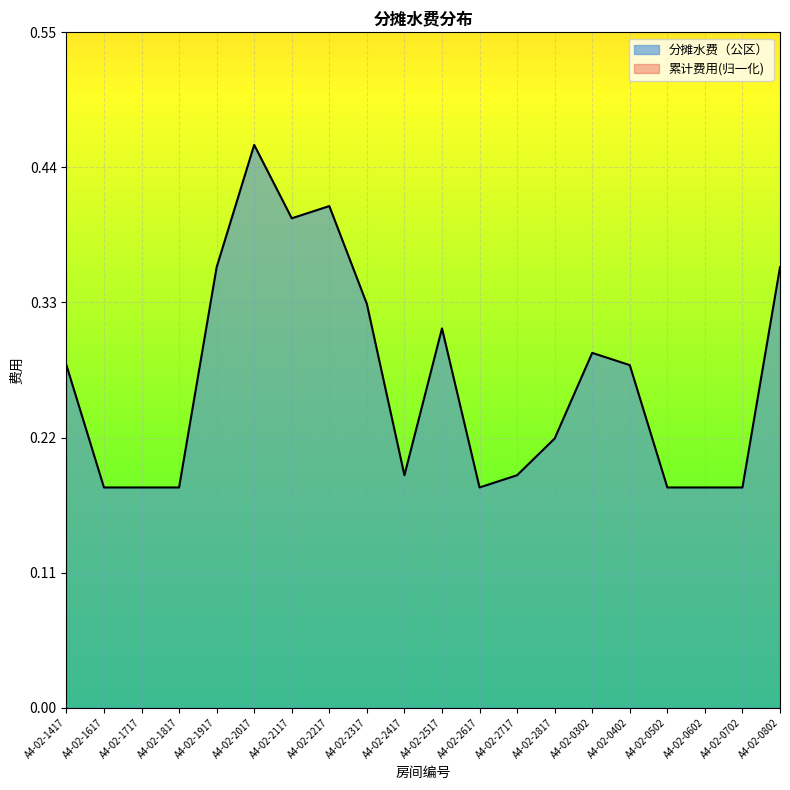

How many lines are shown in the chart?

1